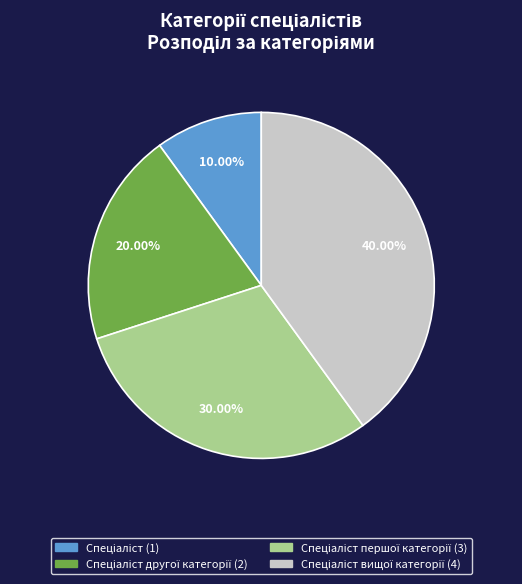

To the nearest percent, what is the difference between the largest and smallest slice percentages?

30%